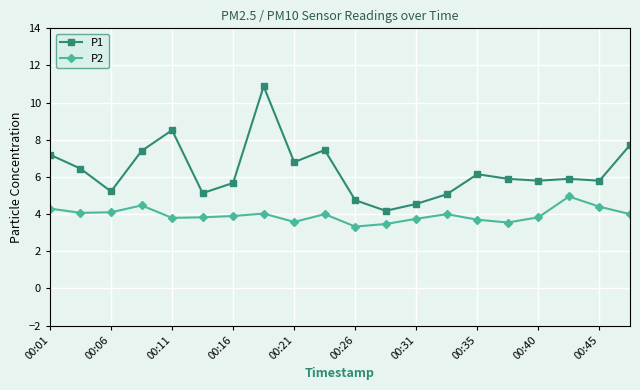

True or false: P1 has more than 0 interior local peaks.

True